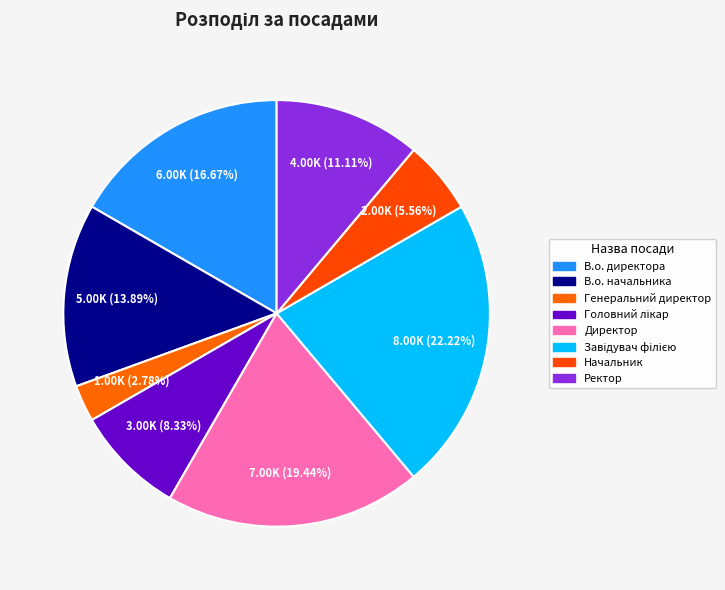

To the nearest percent, what portion does Головний лікар represent?

8%